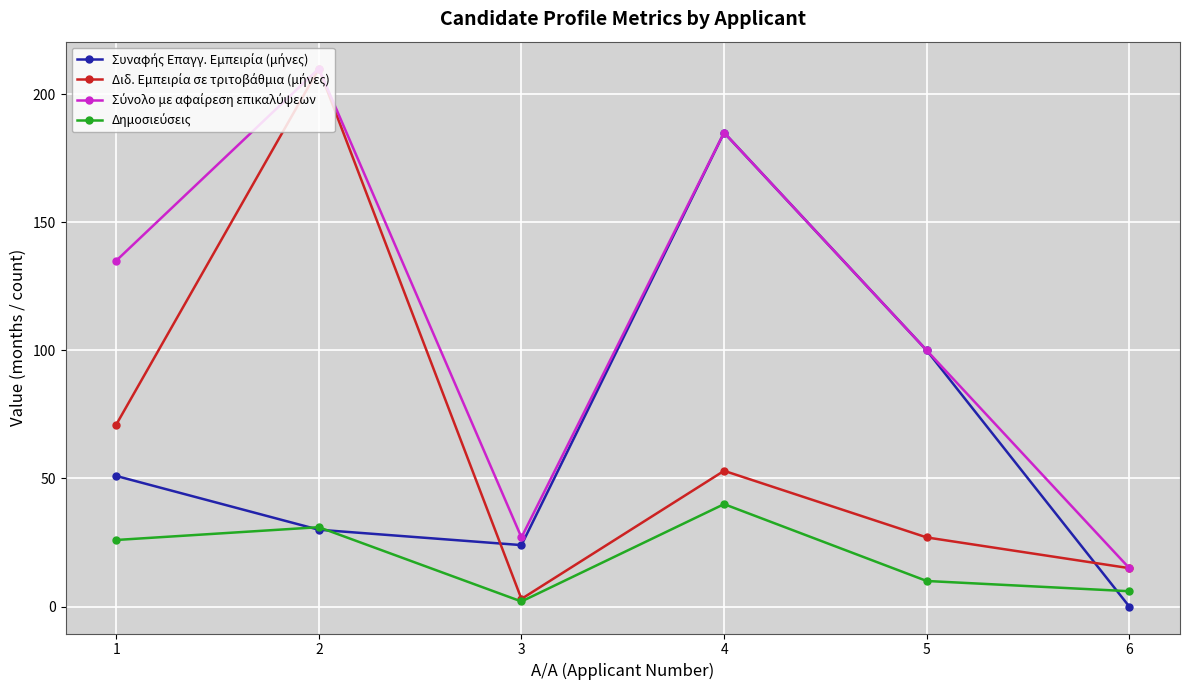

Does the chart have visible grid lines?

Yes